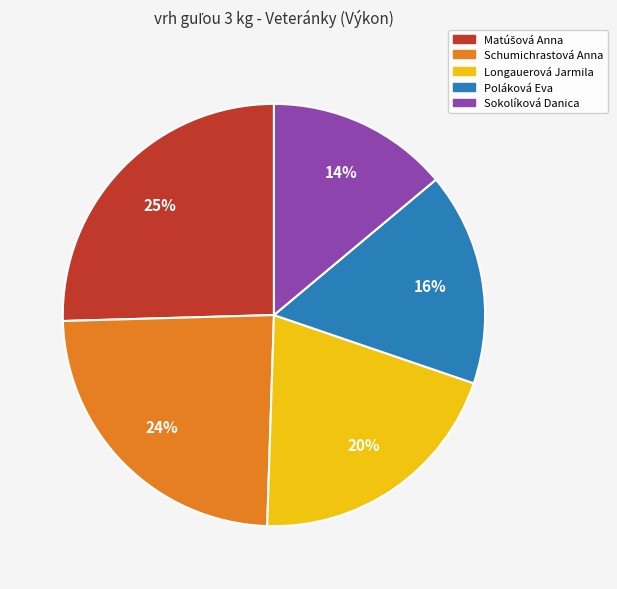

Is there any slice that represents more than half of the pie?

No